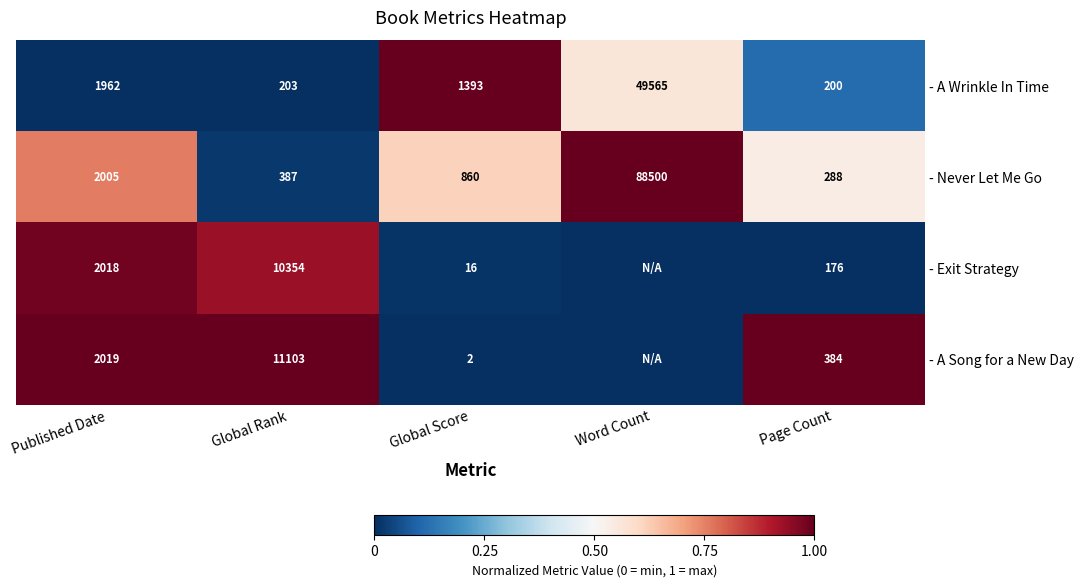

What is the minimum value for - A Wrinkle In Time?

200